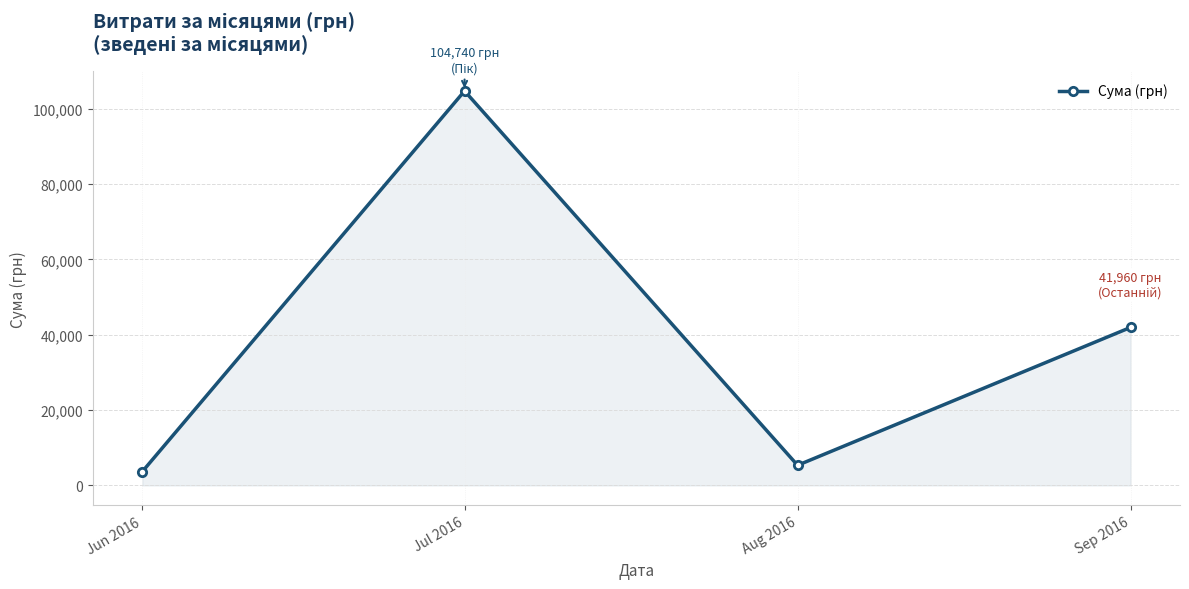

What is the change in value from Jul 2016 to Aug 2016?

-99389.7